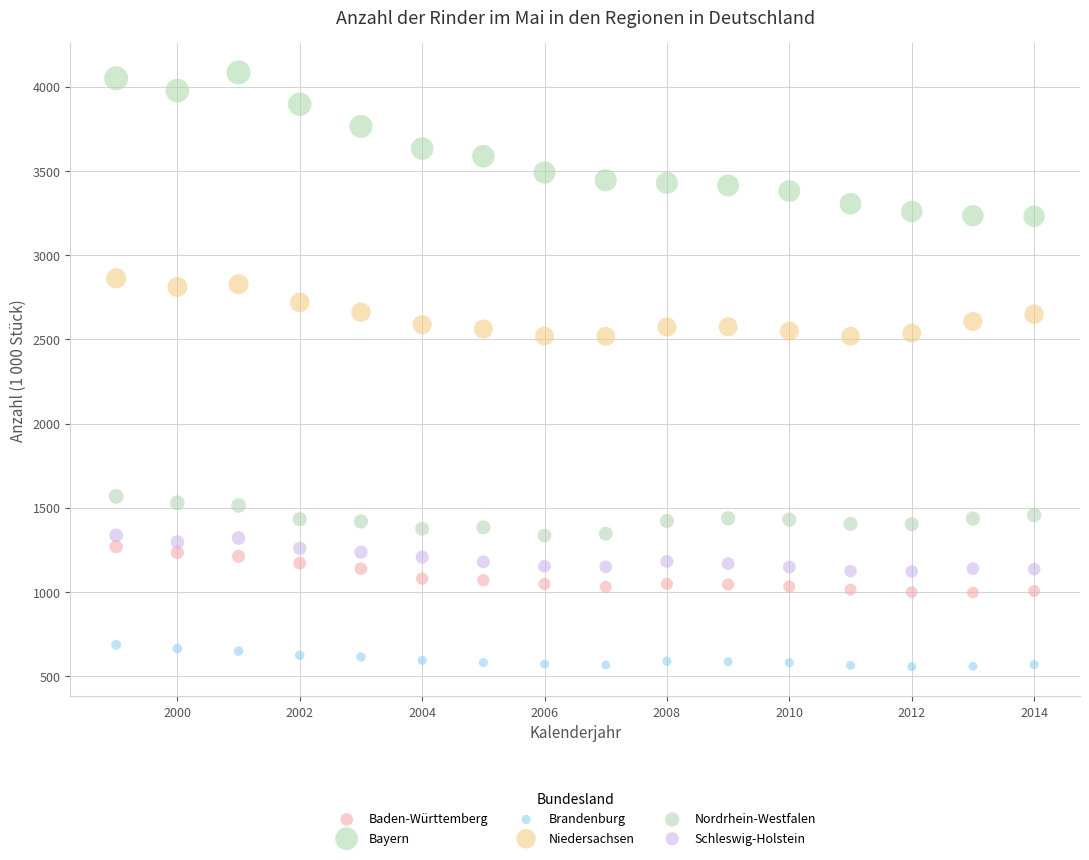

Which series reaches the maximum Y coordinate?

Bayern